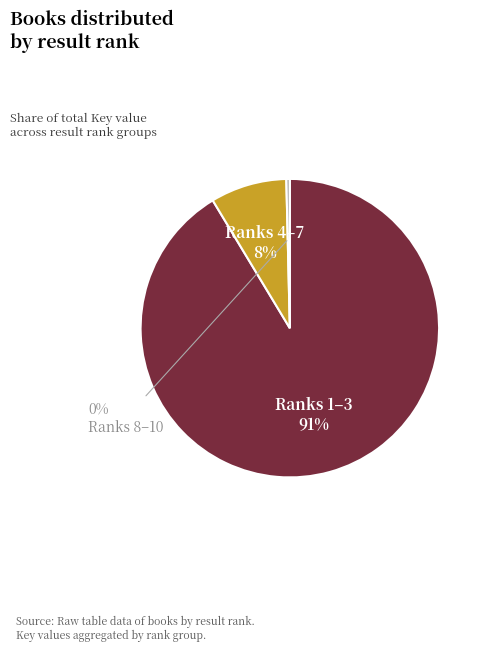

Does any single category account for the majority?

Yes